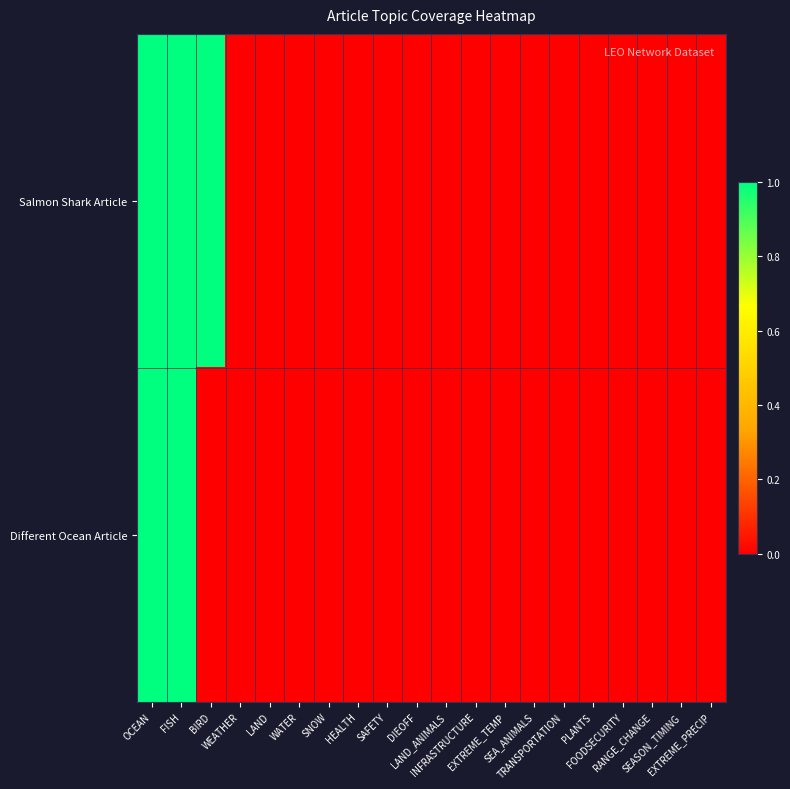

Which series has the largest range (max minus min)?

Salmon Shark Article